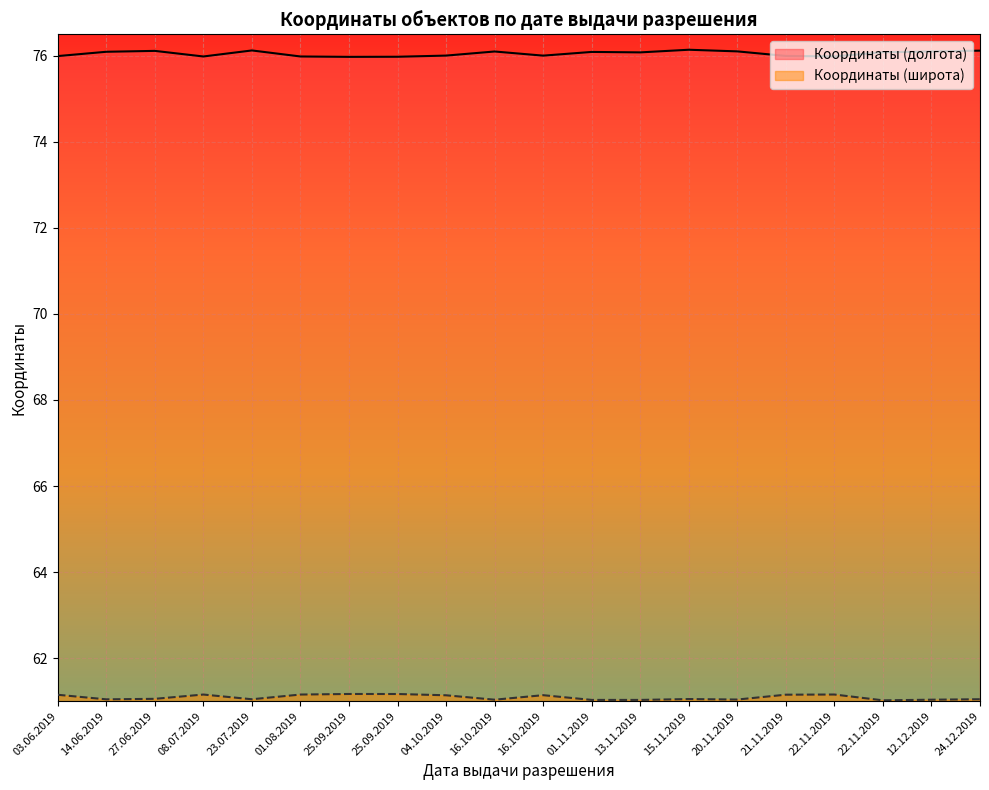

Is it true that Координаты (долгота) equals 15.9 at 21.11.2019?

False